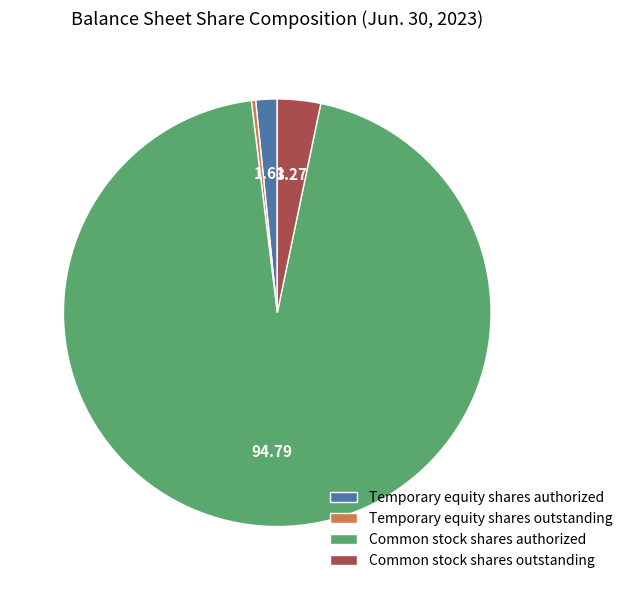

Does Common stock shares authorized account for over 50% of the chart?

Yes